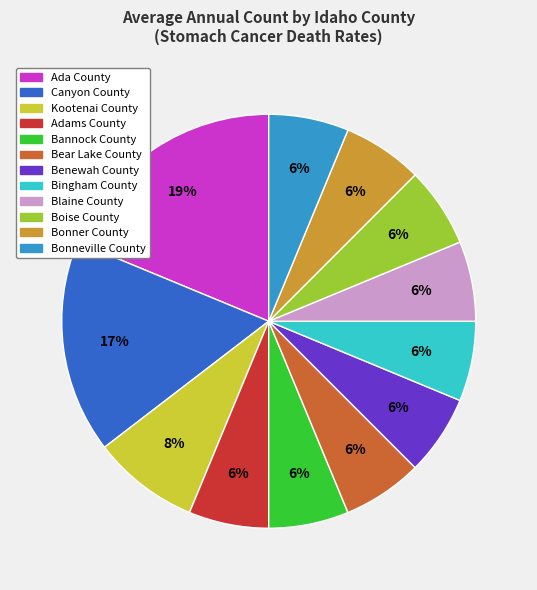

Do Blaine County and Adams County together represent more than half of the pie?

No